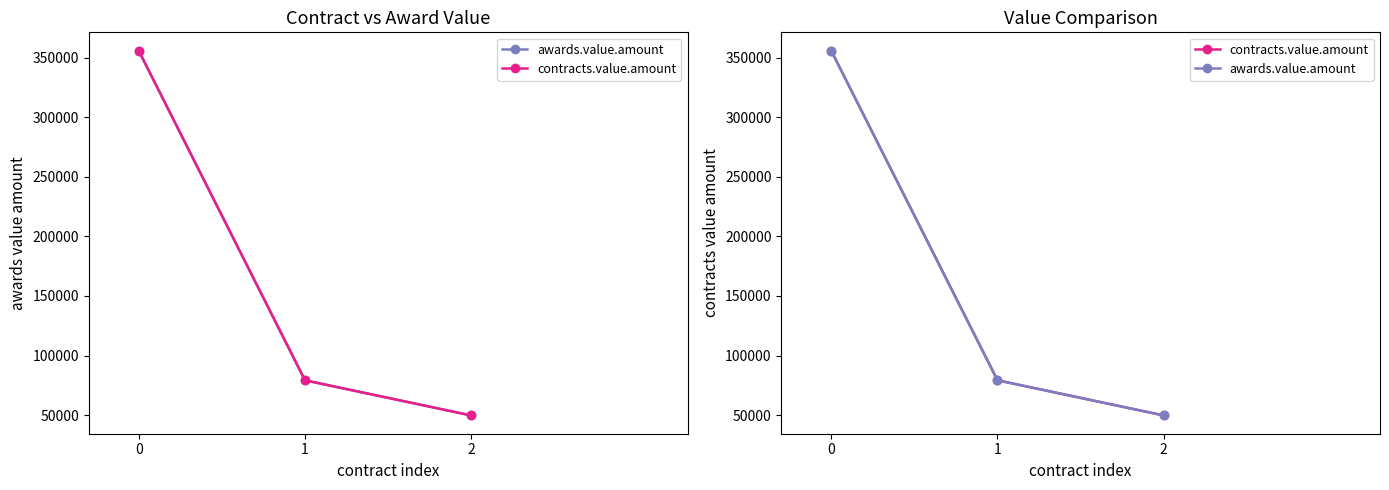

Reading left to right, list all the values displayed in this chart.

awards.value.amount: 0=356112.0	1=79197.0	2=49652.6
contracts.value.amount: 0=356112.0	1=79197.0	2=49652.6